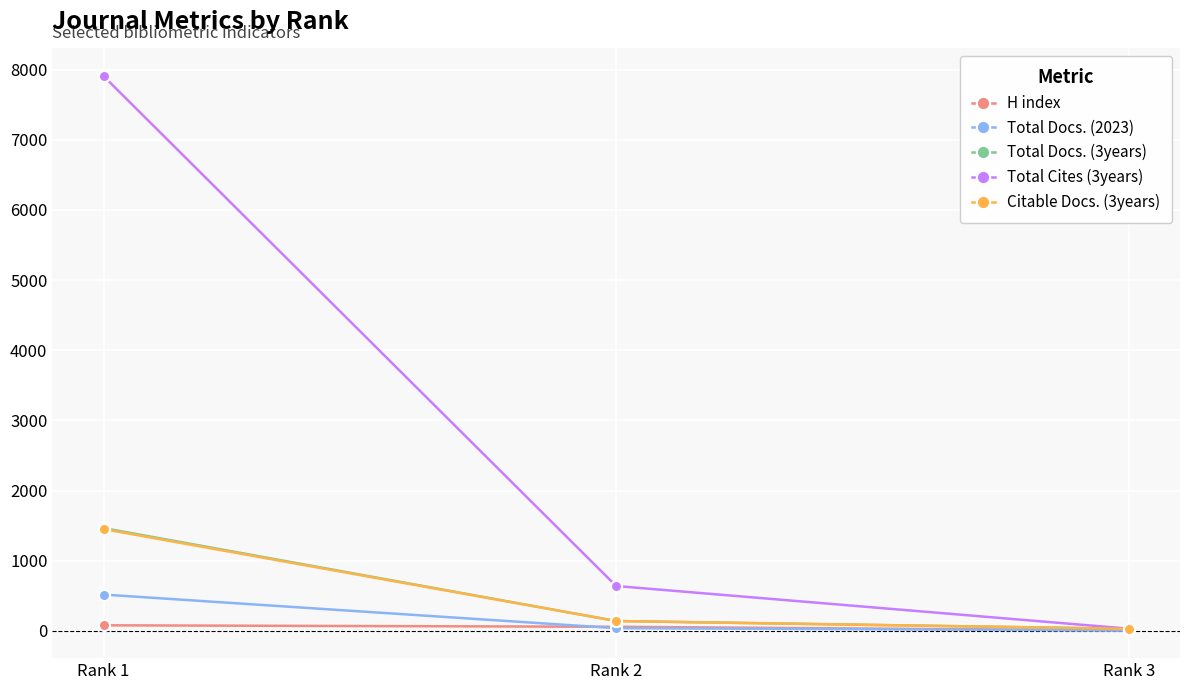

Where is Total Docs. (2023) nearest to the value 261?

Rank 2